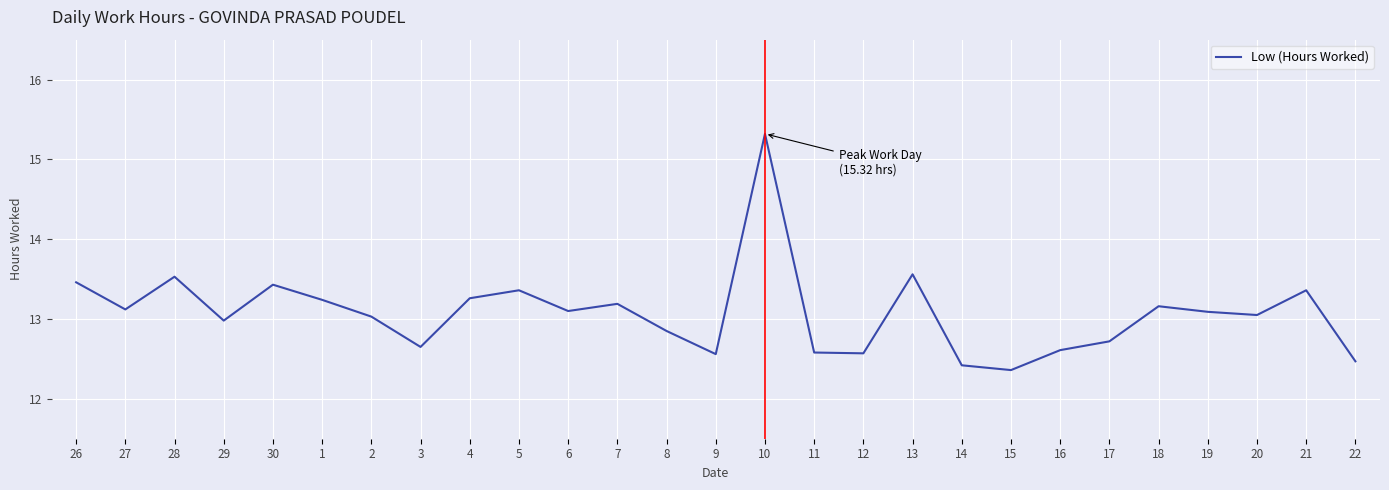

Approximately how many times larger is the value at 16 compared to 27?

1.0